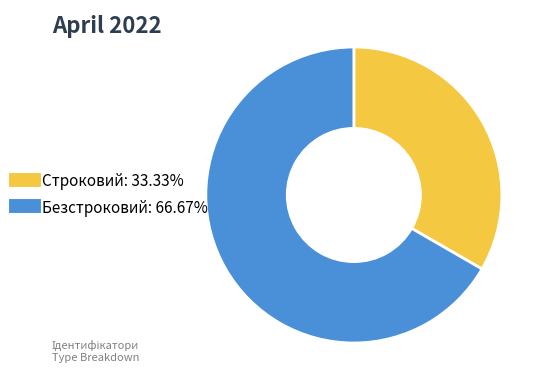

Between Строковий and Безстроковий, which is larger?

Безстроковий